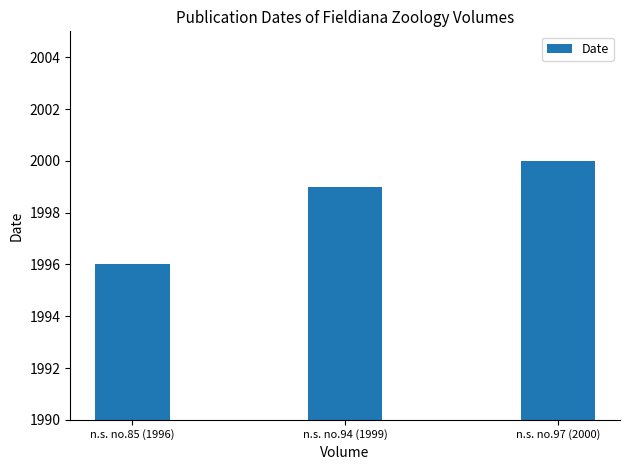

True or false: the data shows 2000 at n.s. no.97 (2000).

True